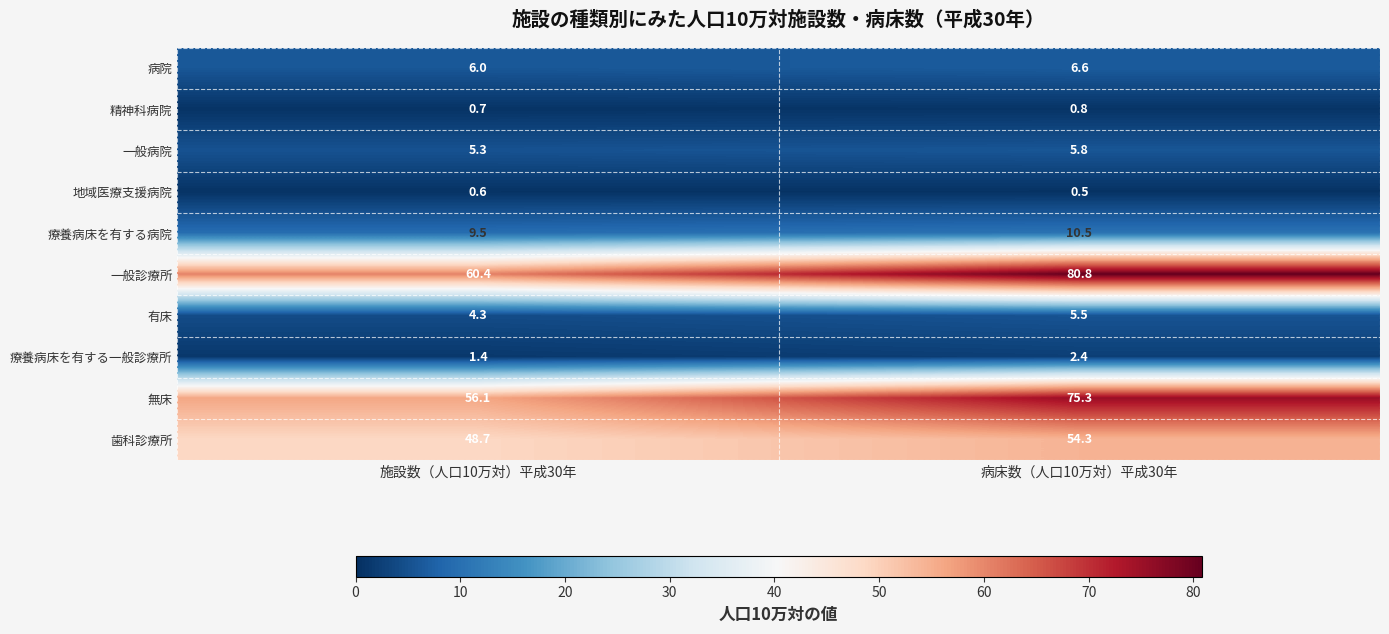

Which series has the largest range (max minus min)?

一般診療所